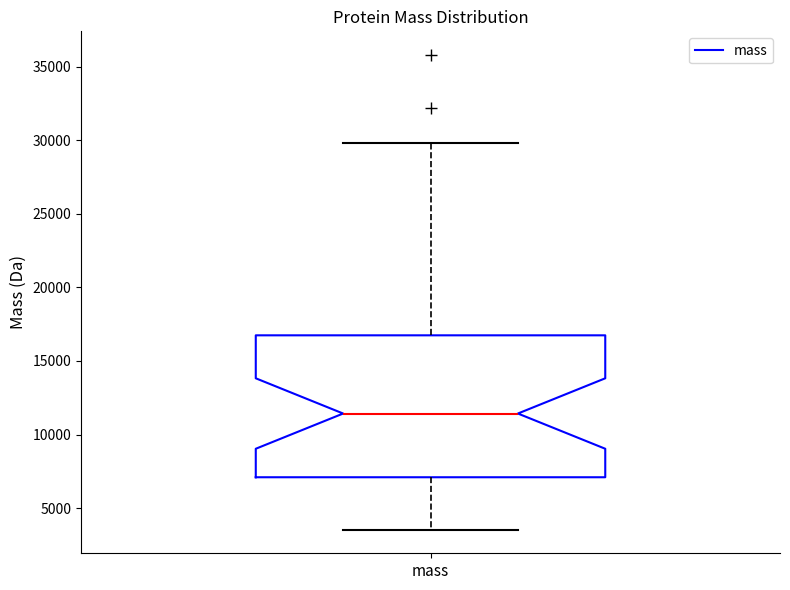

Read this box plot against the y-axis: the position of the median line, the range covered by the box, and the ends of both whiskers. The values are not printed on the chart, so give them approximately, as read against the axis.

median 11500, box 7000 to 16500, whiskers 3500 to 30000